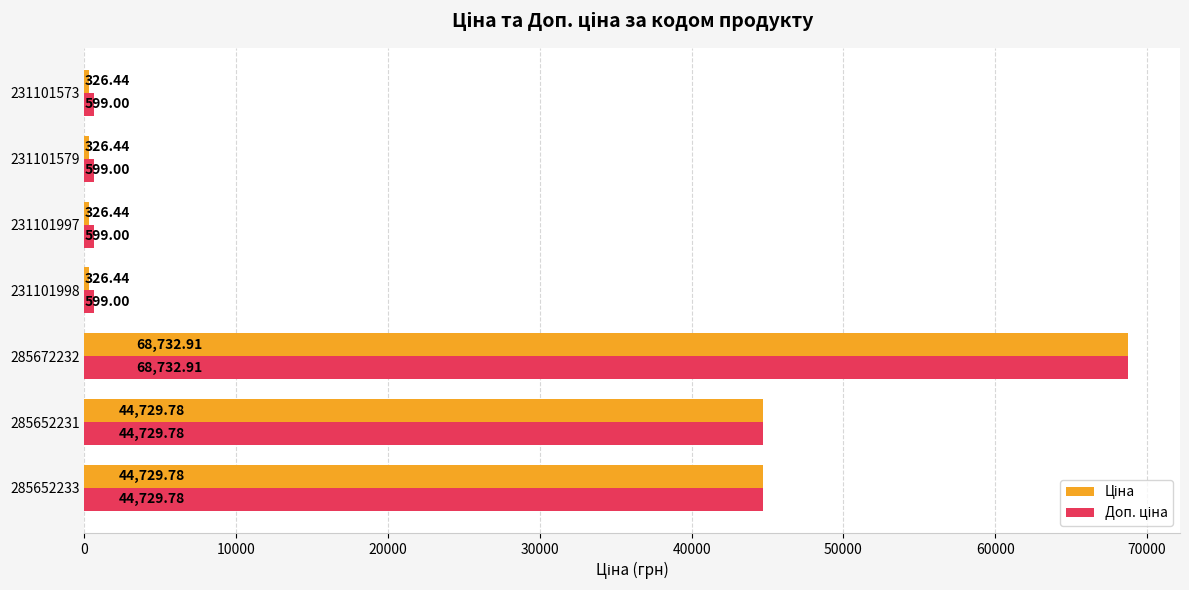

What is the spread (max minus min) of values at 231101998?

272.6